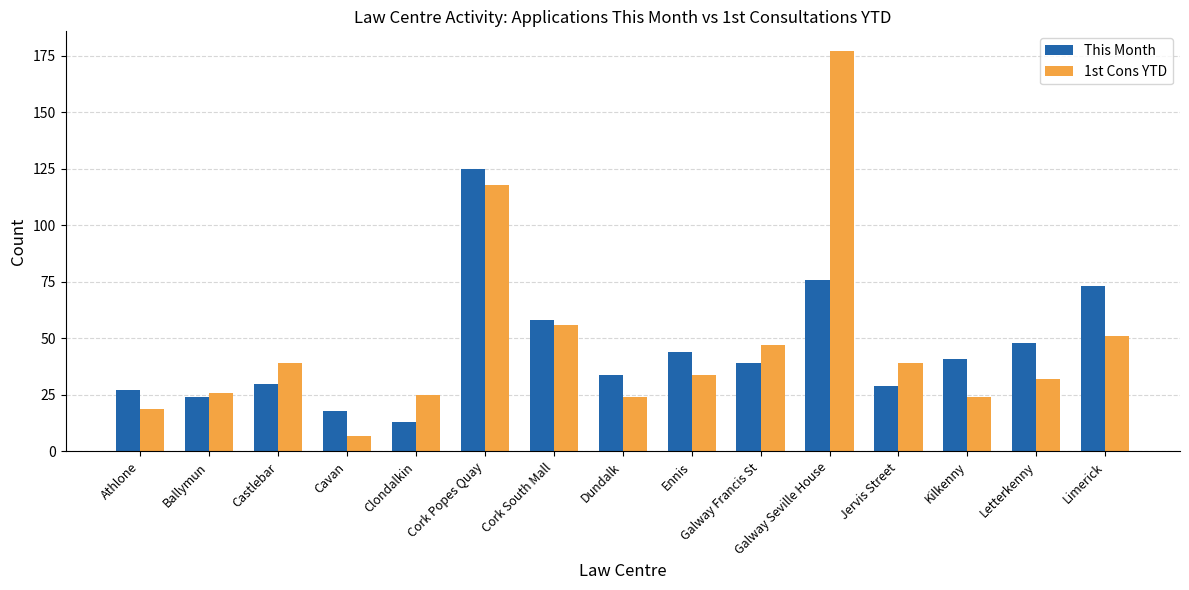

What is the sum of the This Month values at Ennis and Castlebar?

74